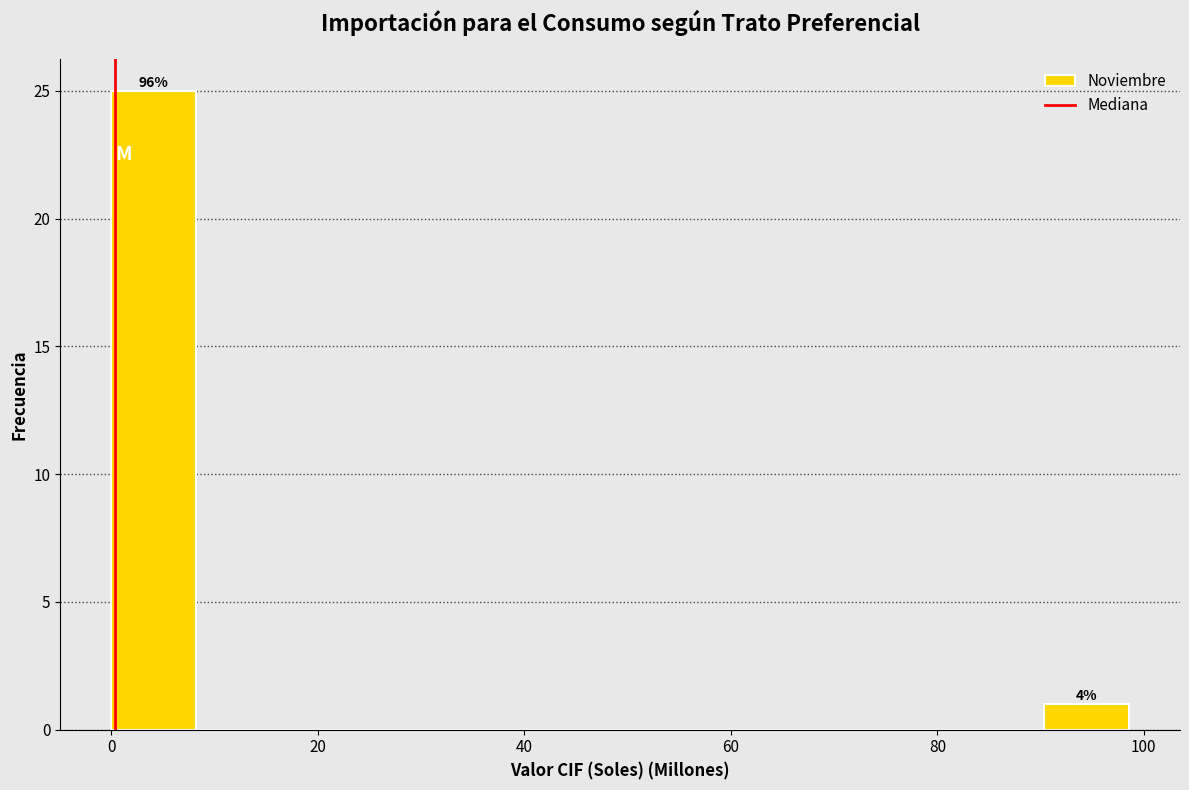

Over which range of the x-axis is the bar tallest?

0 to 8